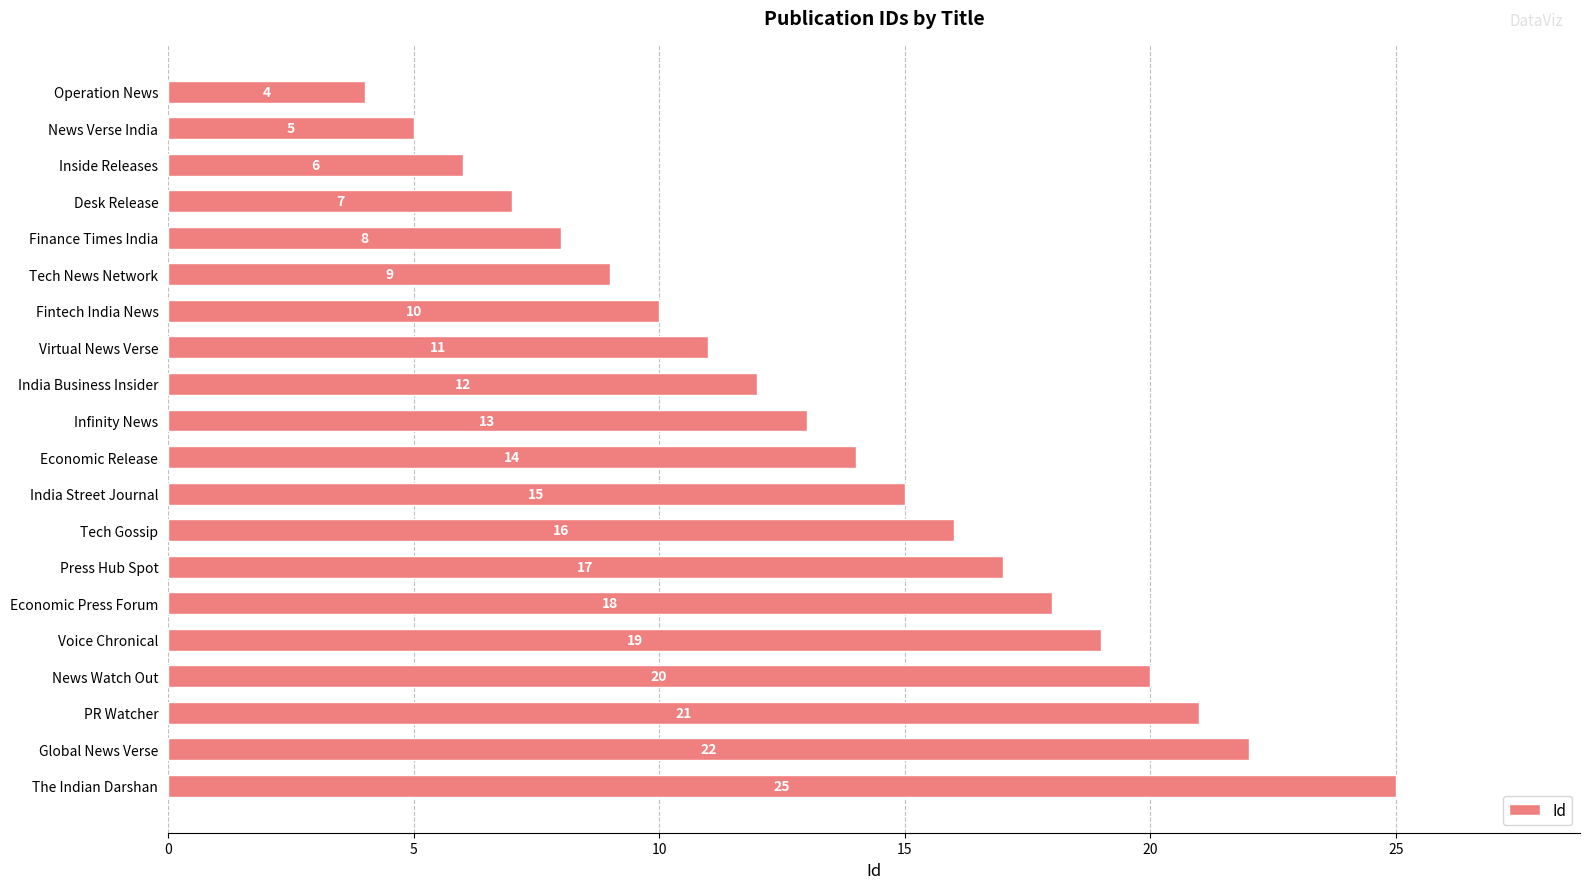

True or false: the data shows 12 at Tech News Network.

False